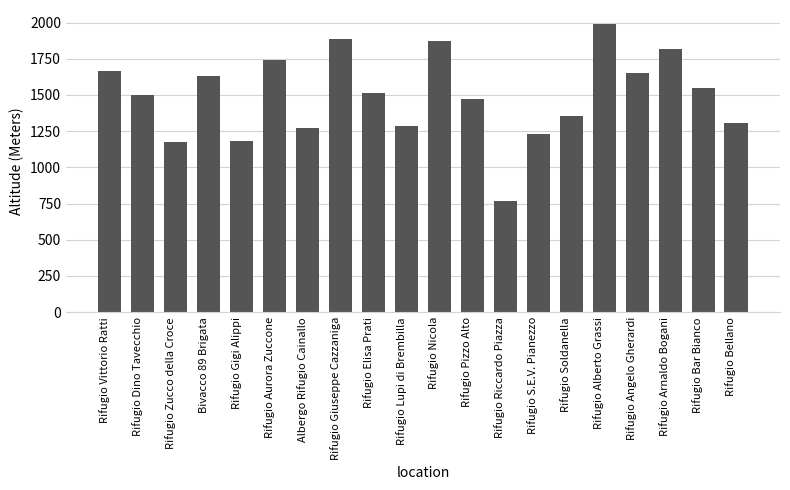

What position from the left is Albergo Rifugio Cainallo?

7